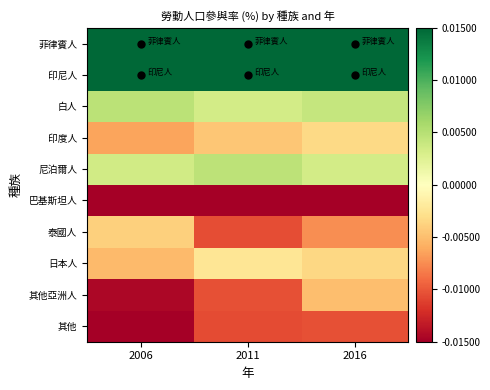

At which category is the sum across all series the highest?

2016